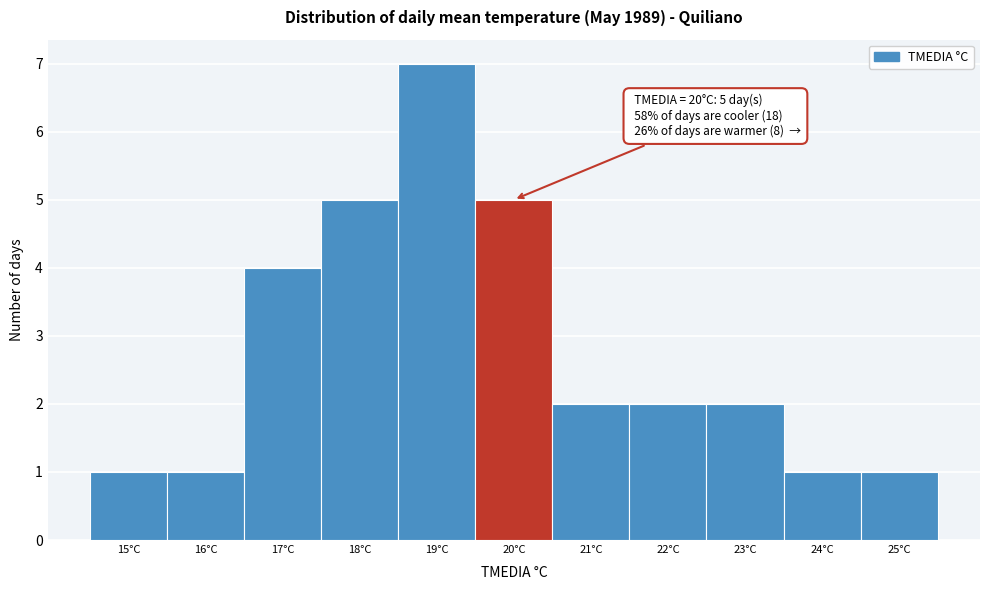

Over which range of the x-axis is the bar tallest?

18.5 to 19.5